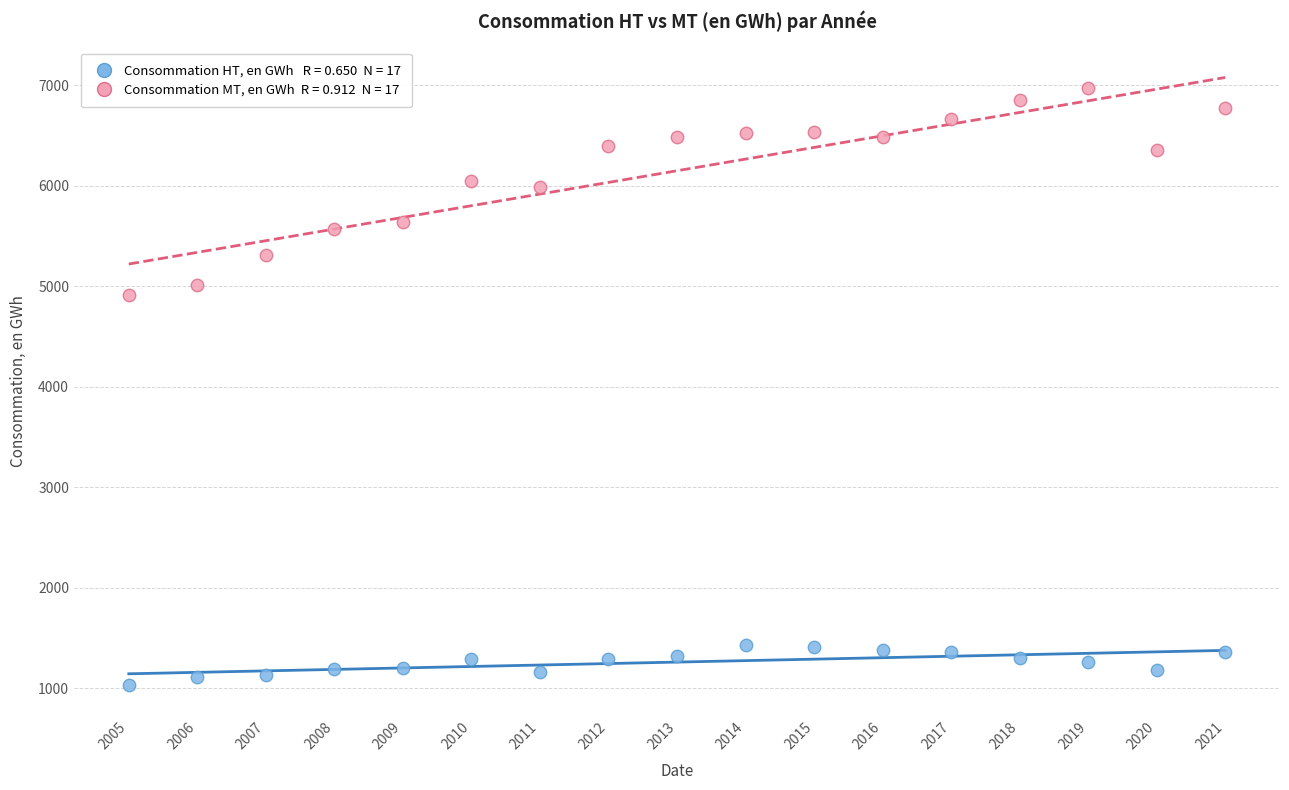

Across all data points, what is the range of Y values (max minus min)?

5940.8